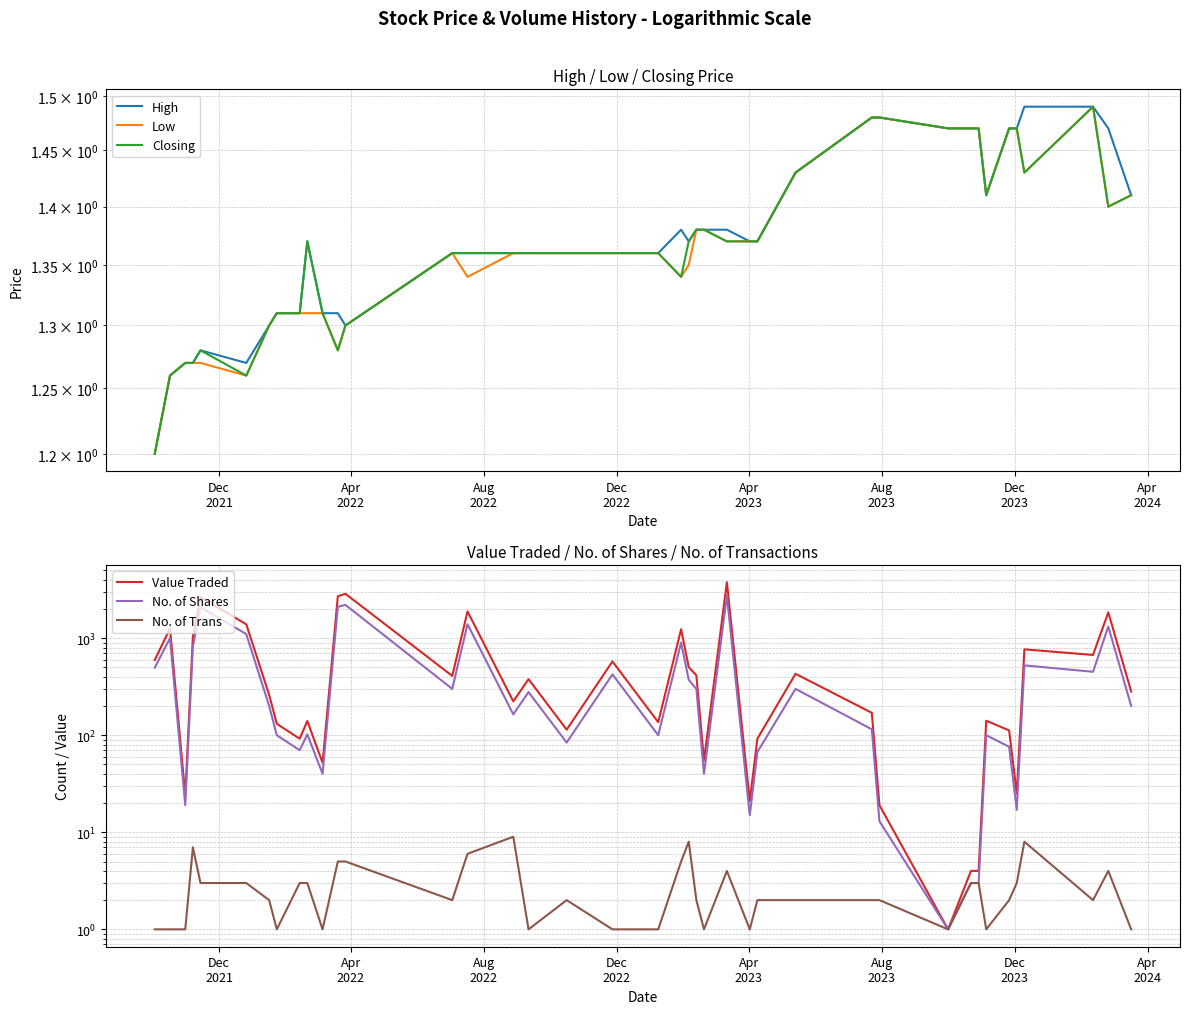

Is the value of Value Traded at 15 greater than the value of No. of Shares at 36?

No